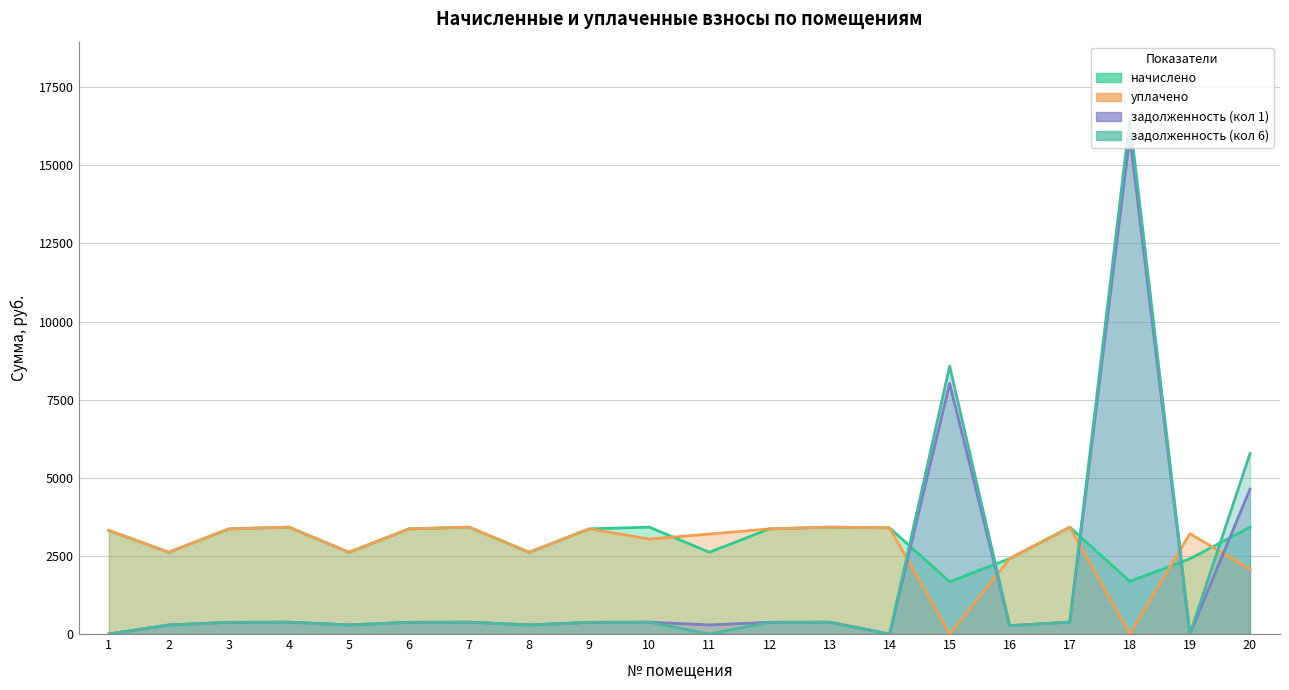

At which label is начислено closest to 2545?

2